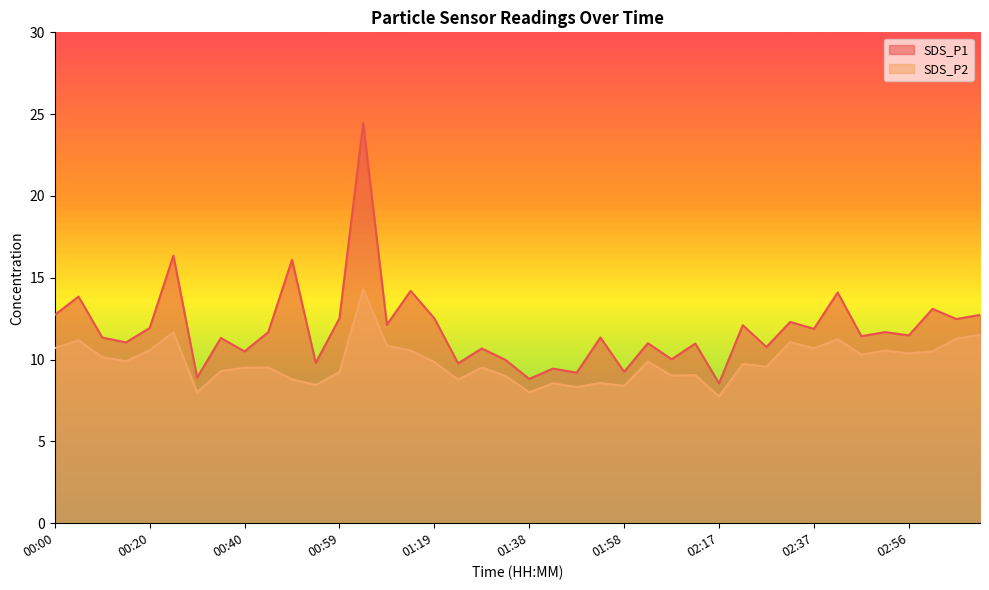

How many lines are shown in the chart?

2